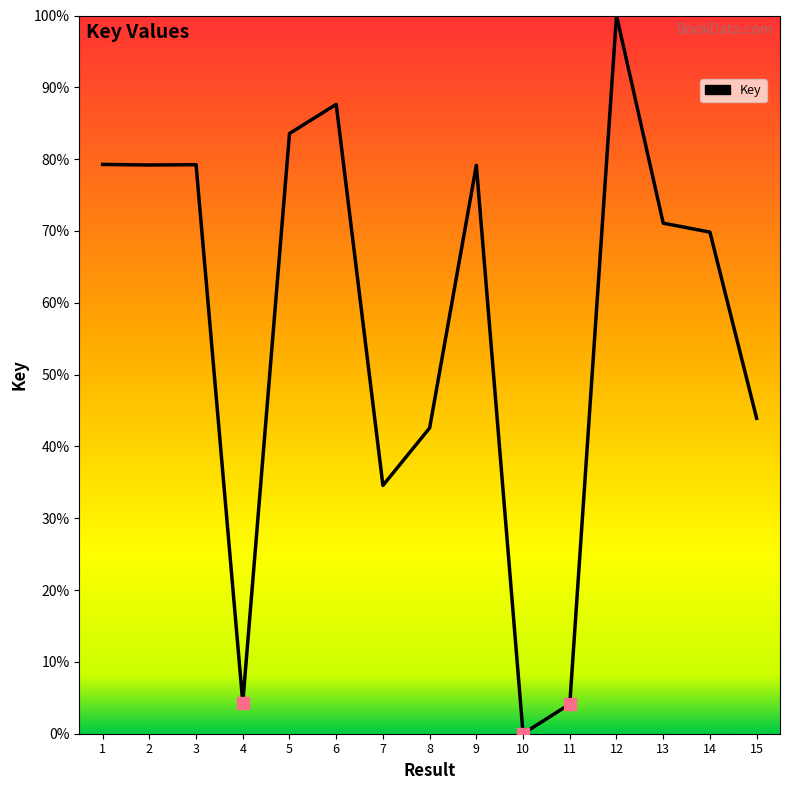

What is the ratio of the value at 8 to the value at 7?

1.2